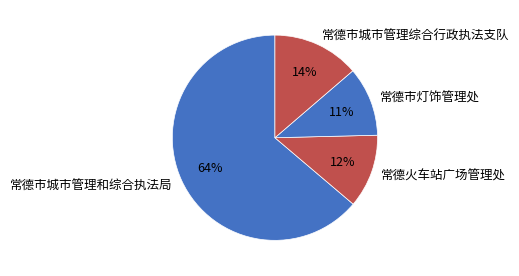

Which slice is the largest?

常德市城市管理和综合执法局